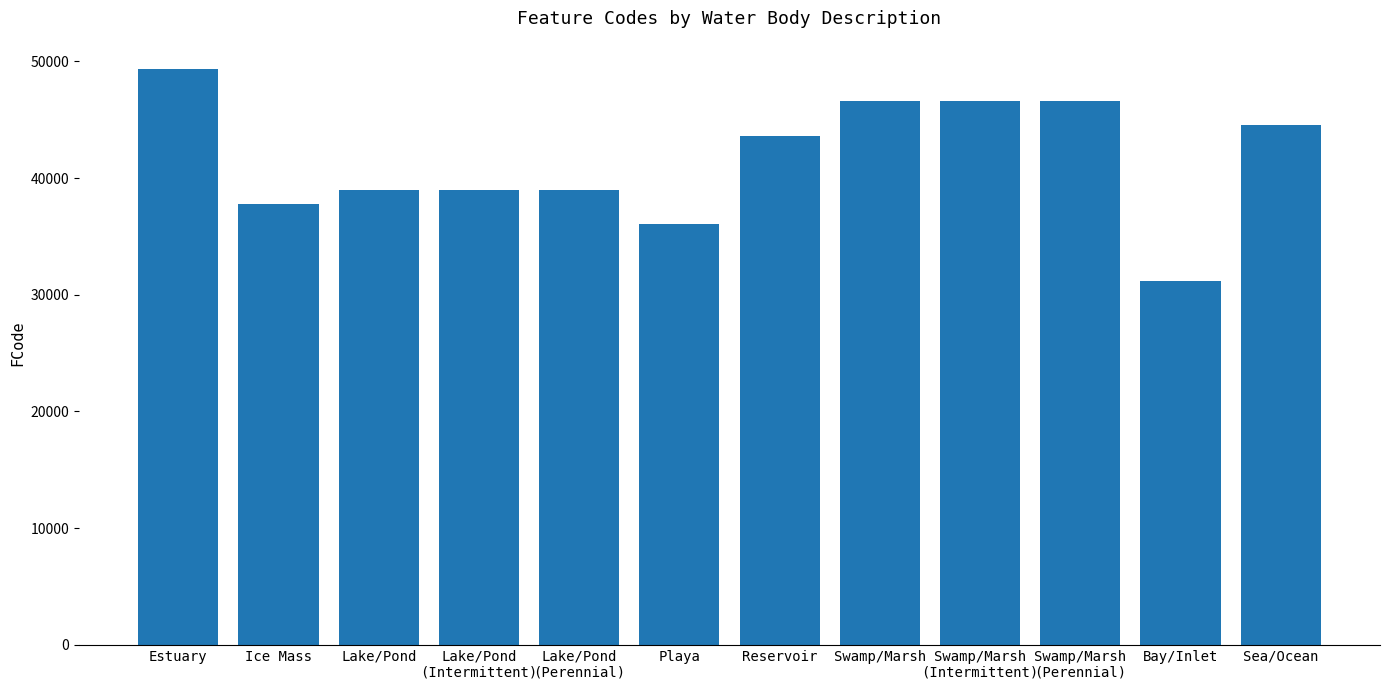

What is the sum of all values?

499308